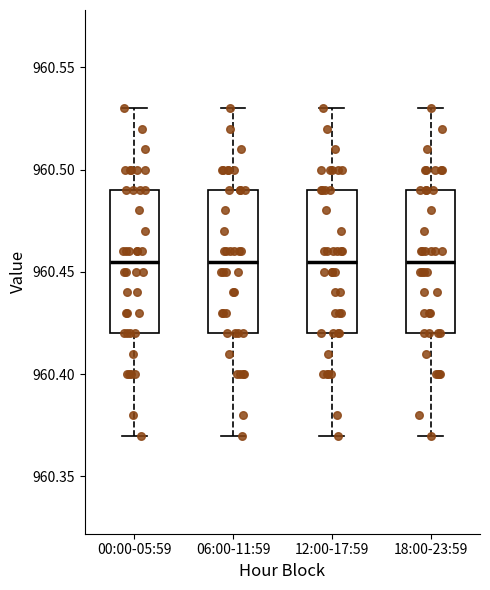

Reading left to right, read every box against the y-axis: the position of its median line, the range the box covers, and the ends of its whiskers. The values are not printed on the chart, so give them approximately, as read against the axis.

00:00-05:59: median 960.455, box 960.420 to 960.490, whiskers 960.370 to 960.530
06:00-11:59: median 960.455, box 960.420 to 960.490, whiskers 960.370 to 960.530
12:00-17:59: median 960.455, box 960.420 to 960.490, whiskers 960.370 to 960.530
18:00-23:59: median 960.455, box 960.420 to 960.490, whiskers 960.370 to 960.530